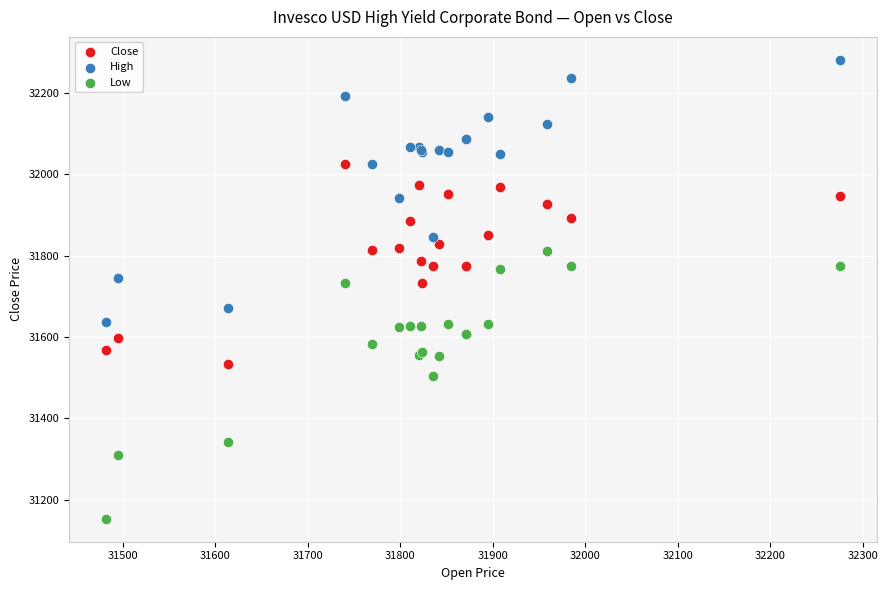

What is the X range (max minus min) for the scatter plot?

794